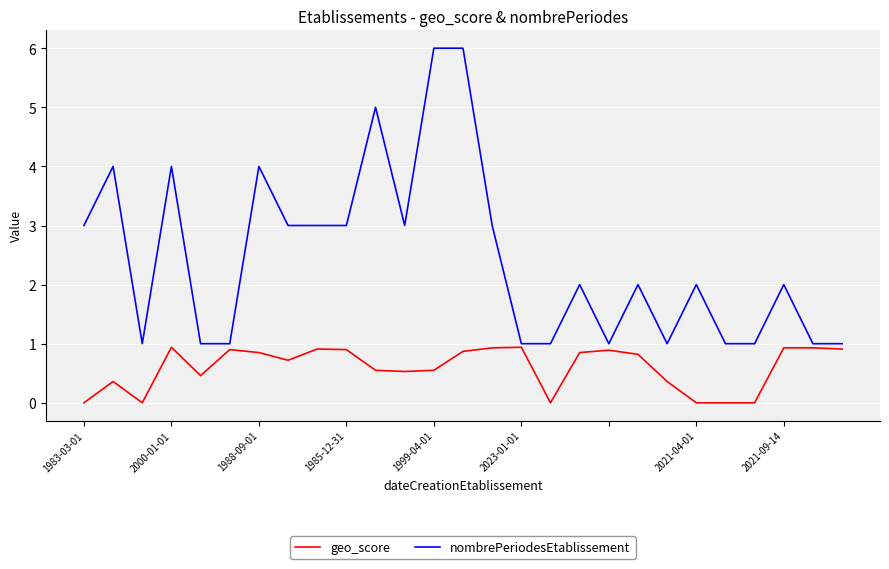

List the series in order of their peak value, lowest first.

geo_score, nombrePeriodesEtablissement